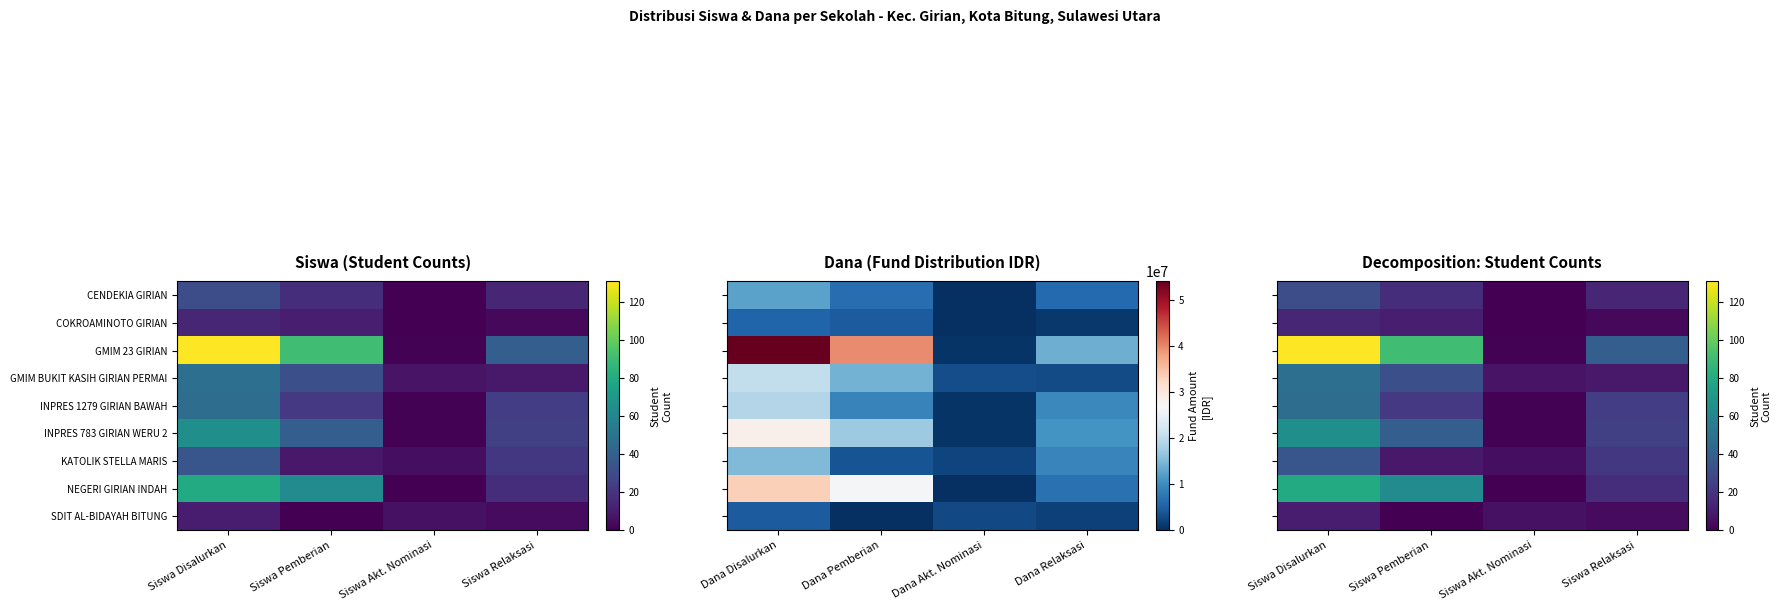

Is it true that NEGERI GIRIAN INDAH equals 52 at Siswa Disalurkan?

False